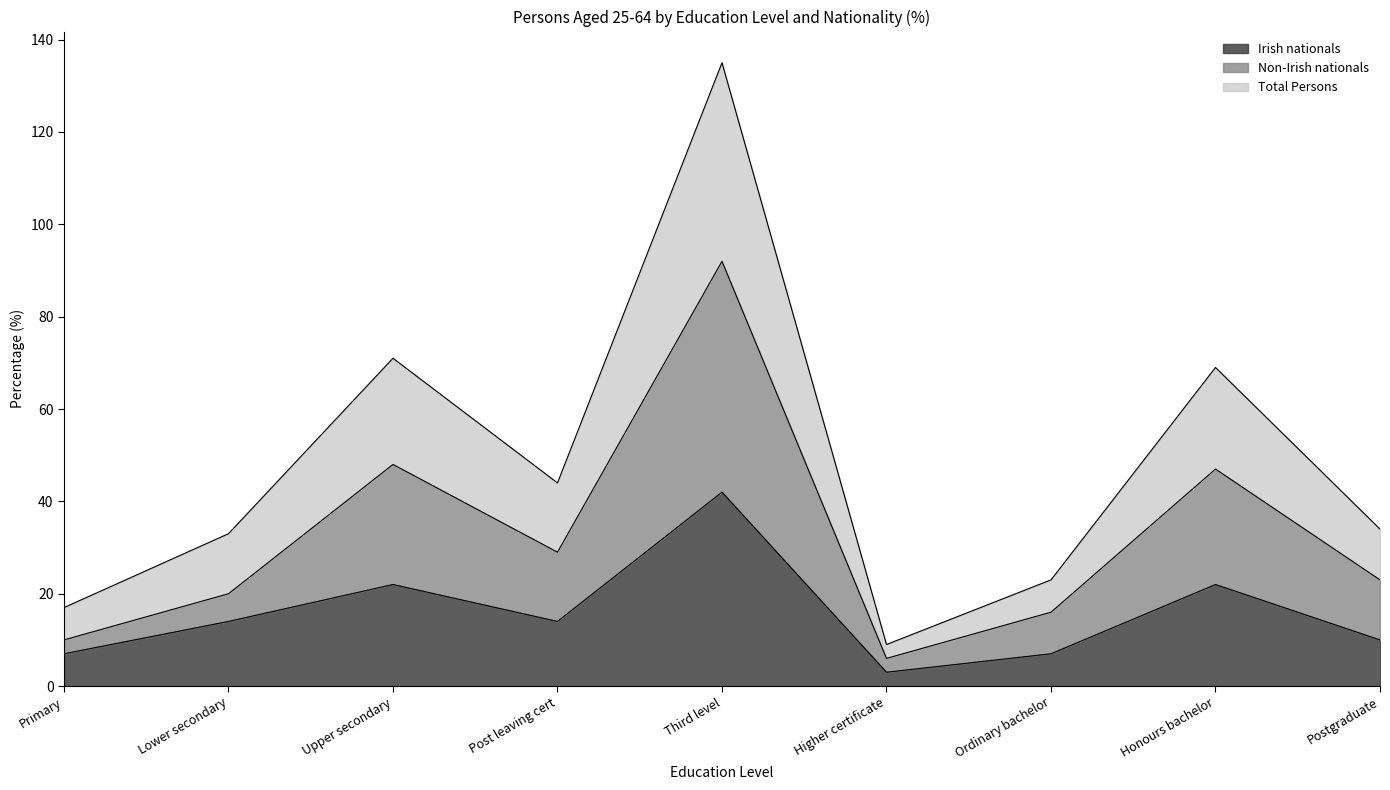

What are all the series names shown in the legend?

Irish nationals, Non-Irish nationals, Total Persons